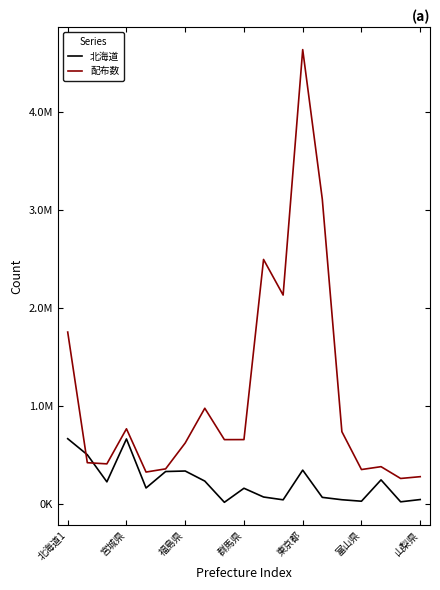

True or false: 北海道 and 配布数 intersect in this chart.

True